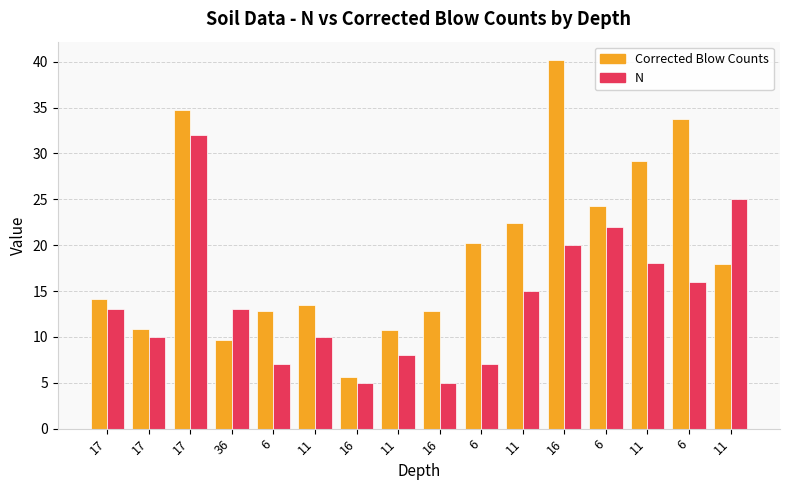

Which has a higher value, 17 or 11?

17